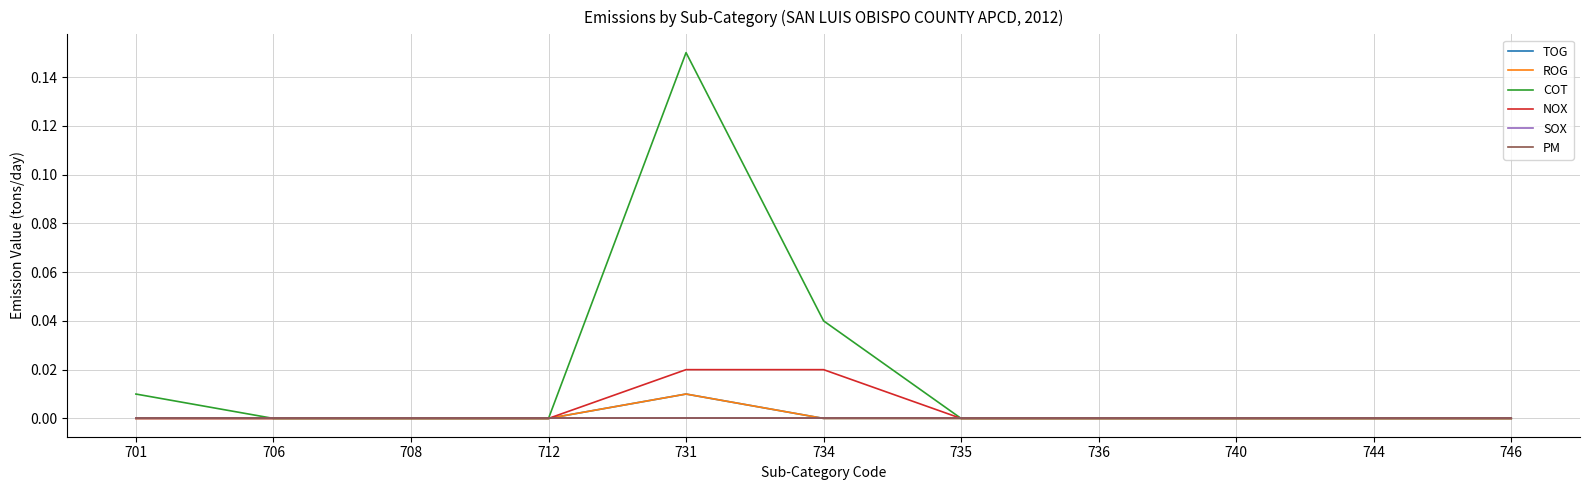

Which series has the largest total across all categories?

COT